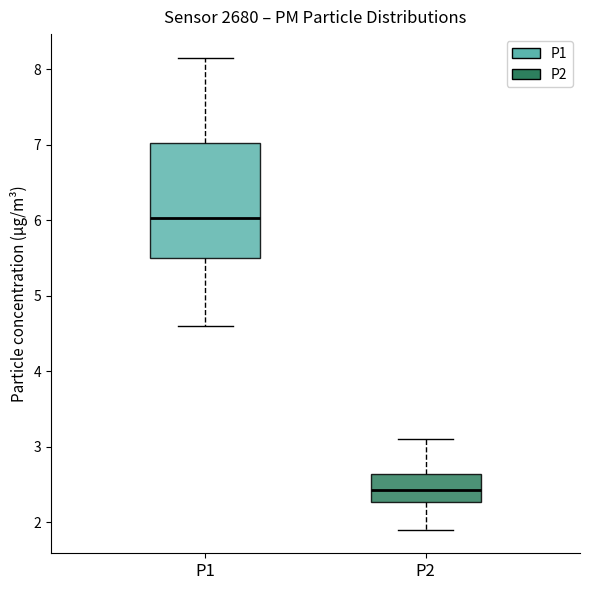

Reading left to right, read every box against the y-axis: the position of its median line, the range the box covers, and the ends of its whiskers. The values are not printed on the chart, so give them approximately, as read against the axis.

P1: median 6.0, box 5.5 to 7.0, whiskers 4.6 to 8.2
P2: median 2.4, box 2.3 to 2.6, whiskers 1.9 to 3.1